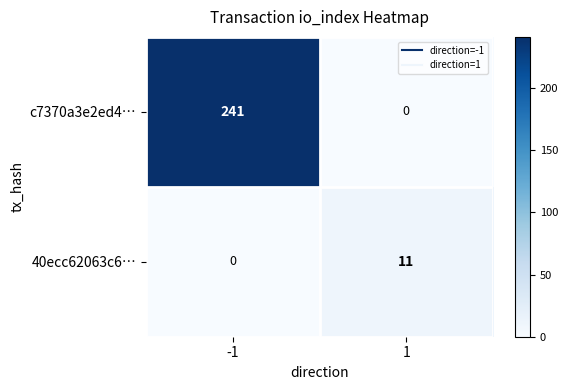

What is the difference between the c7370a3e2ed4… values at -1 and 1?

241